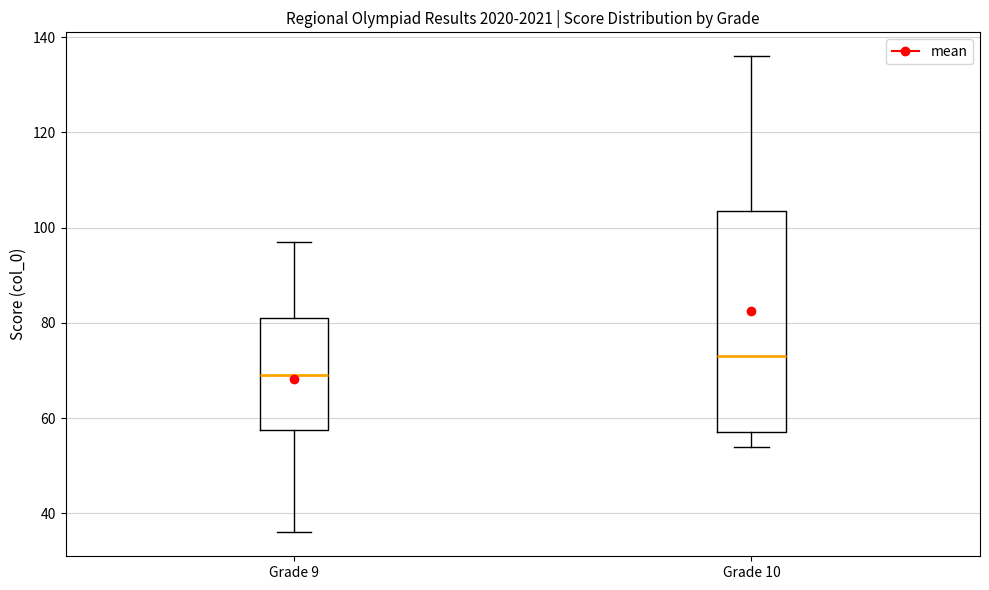

Reading left to right, transcribe this box plot: for each box, give where its median line is, the range the box spans, and where its two whiskers end, as read against the y-axis. The values are not printed on the chart, so give them approximately, as read against the axis.

Grade 9: median 70, box 58 to 82, whiskers 36 to 98
Grade 10: median 74, box 58 to 104, whiskers 54 to 136